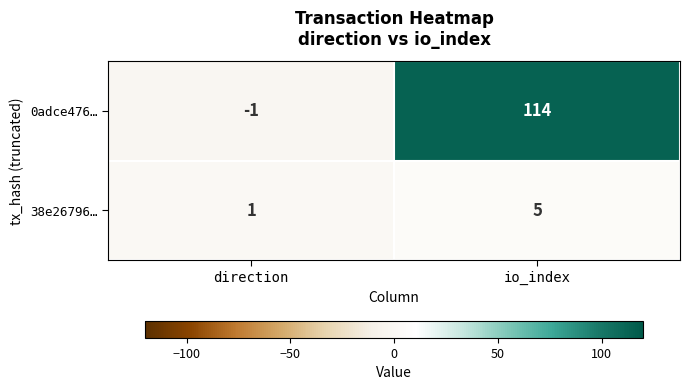

What is the maximum value for 38e26796…?

5